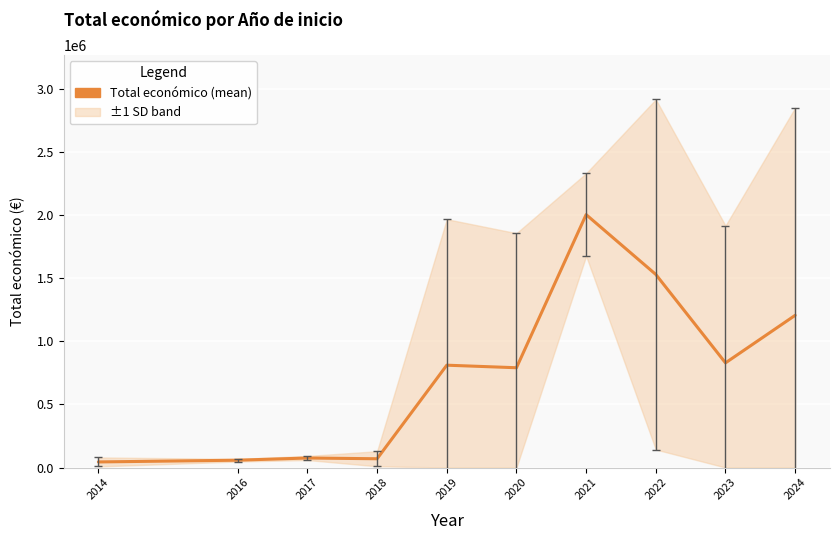

Is this an area chart (filled region under the line)?

No